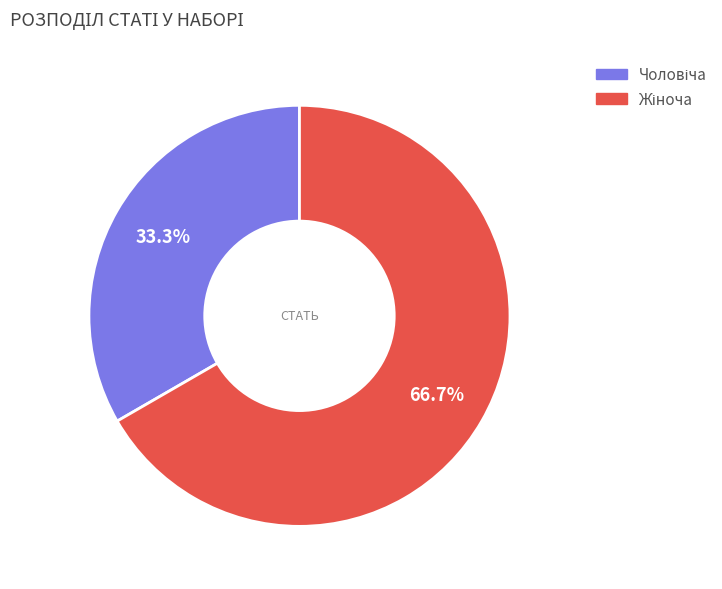

Is there any slice that represents more than half of the pie?

Yes